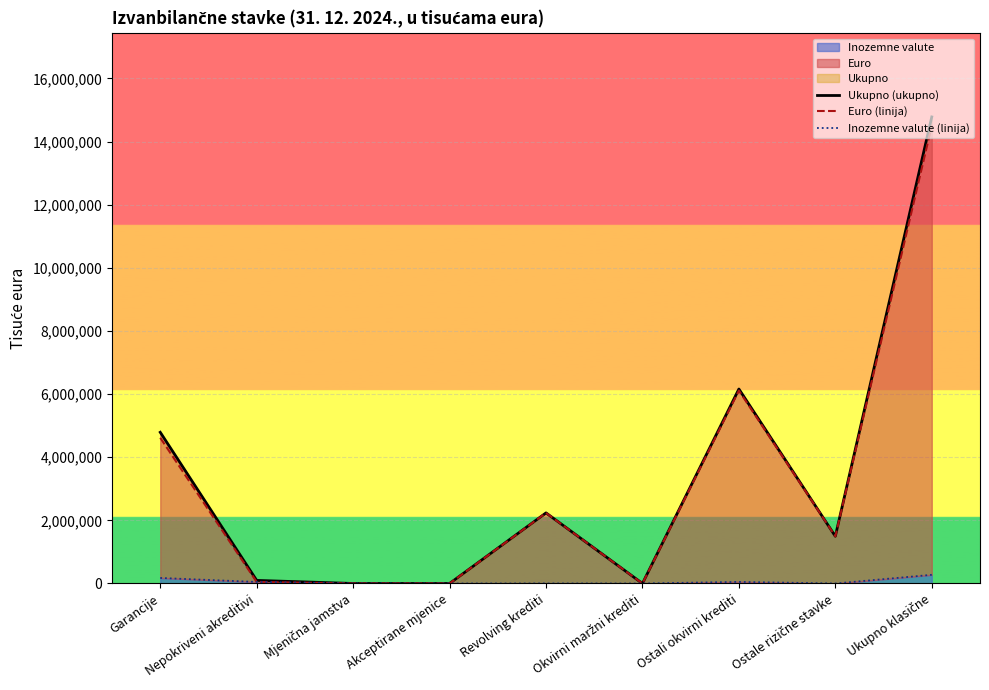

What is the difference between the second highest and second lowest values in the Inozemne valute (linija) series?

175492